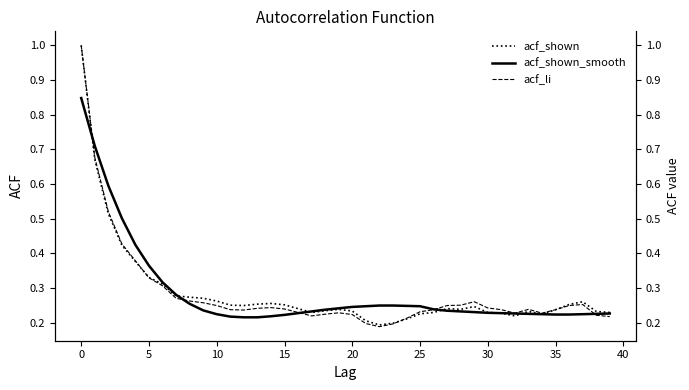

Which category has the lowest value across all series?

22